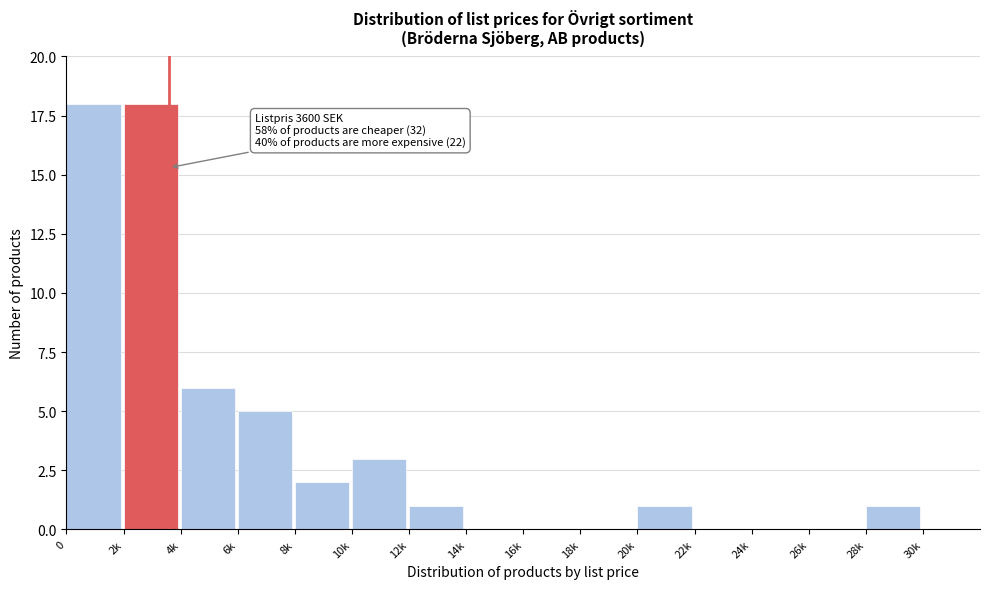

Reading right to left, transcribe all the data shown in this chart.

30k=0	28k=1	26k=0	24k=0	22k=0	20k=1	18k=0	16k=0	14k=0	12k=1	10k=3	8k=2	6k=5	4k=6	2k=18	0=18